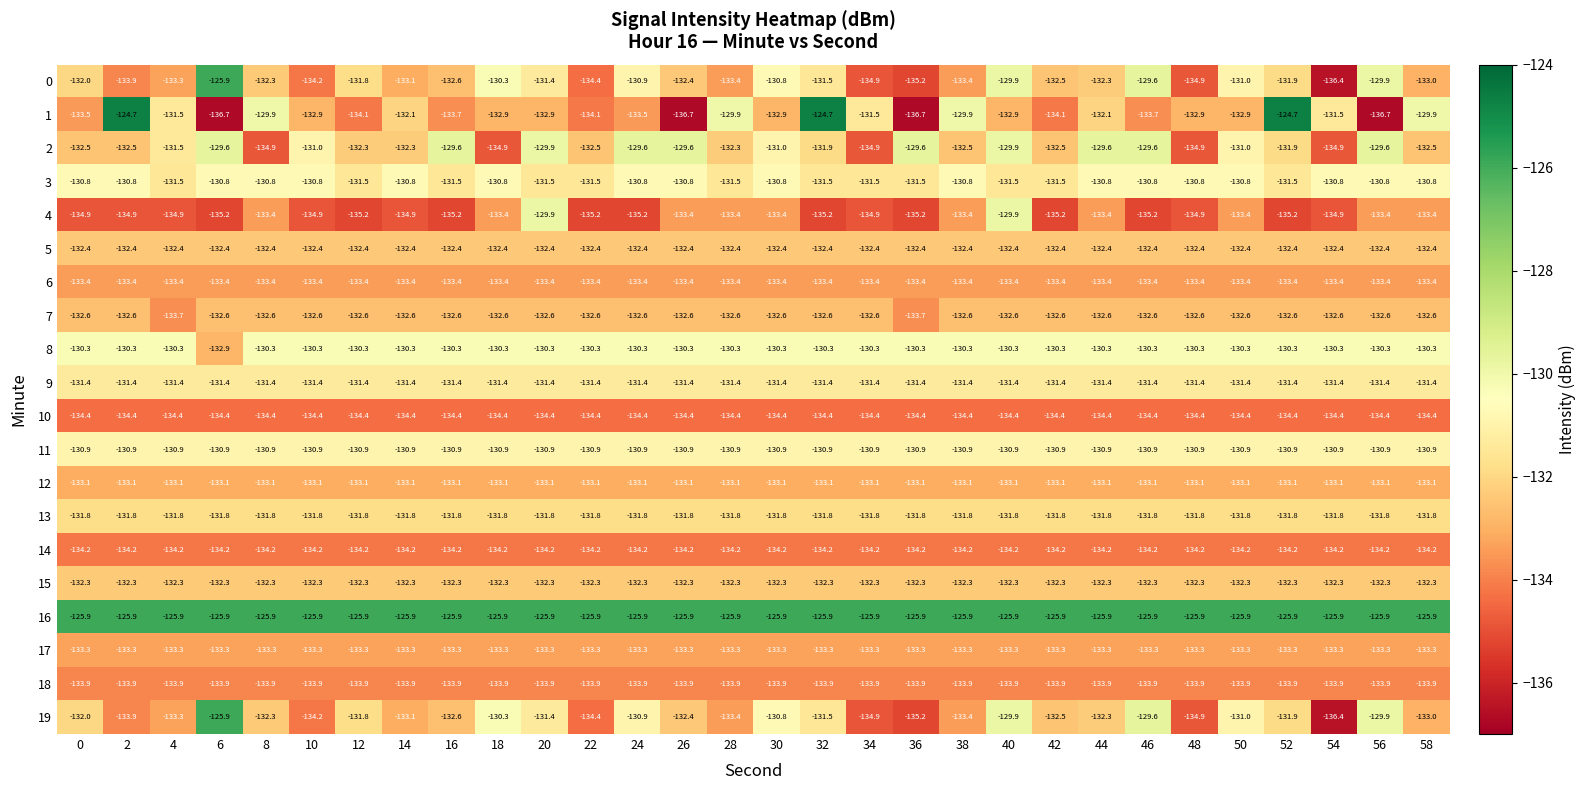

What is the spread (max minus min) of values at 34?

9.0